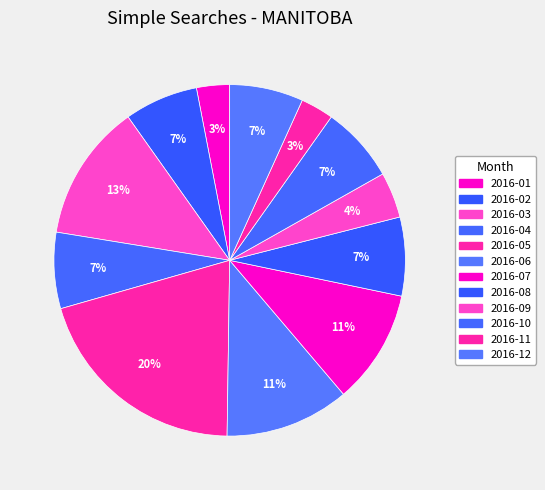

Count the number of slices in the pie.

12